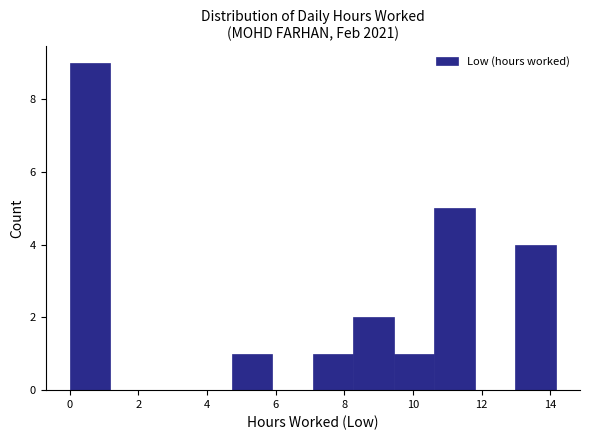

Reading left to right, list every bar in this chart as the range it spans on the x-axis followed by its height. Neither the bar edges nor the heights are printed on the chart, so give them approximately, as read against the axes.

0.00 to 1.18: 9
1.18 to 2.36: 0
2.36 to 3.54: 0
3.54 to 4.72: 0
4.72 to 5.90: 1
5.90 to 7.08: 0
7.08 to 8.26: 1
8.26 to 9.44: 2
9.44 to 10.62: 1
10.62 to 11.80: 5
11.80 to 12.98: 0
12.98 to 14.16: 4